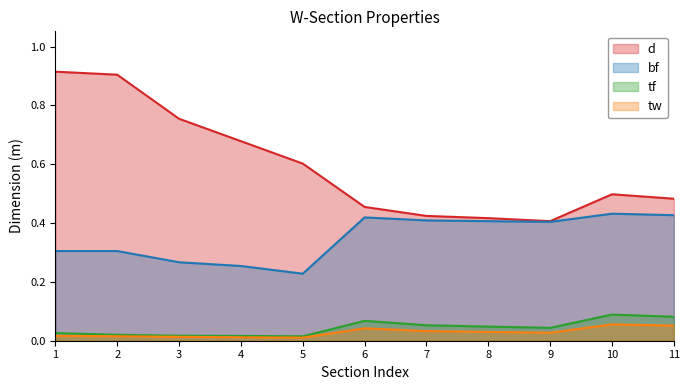

How many interior local peaks does the tw series have?

2